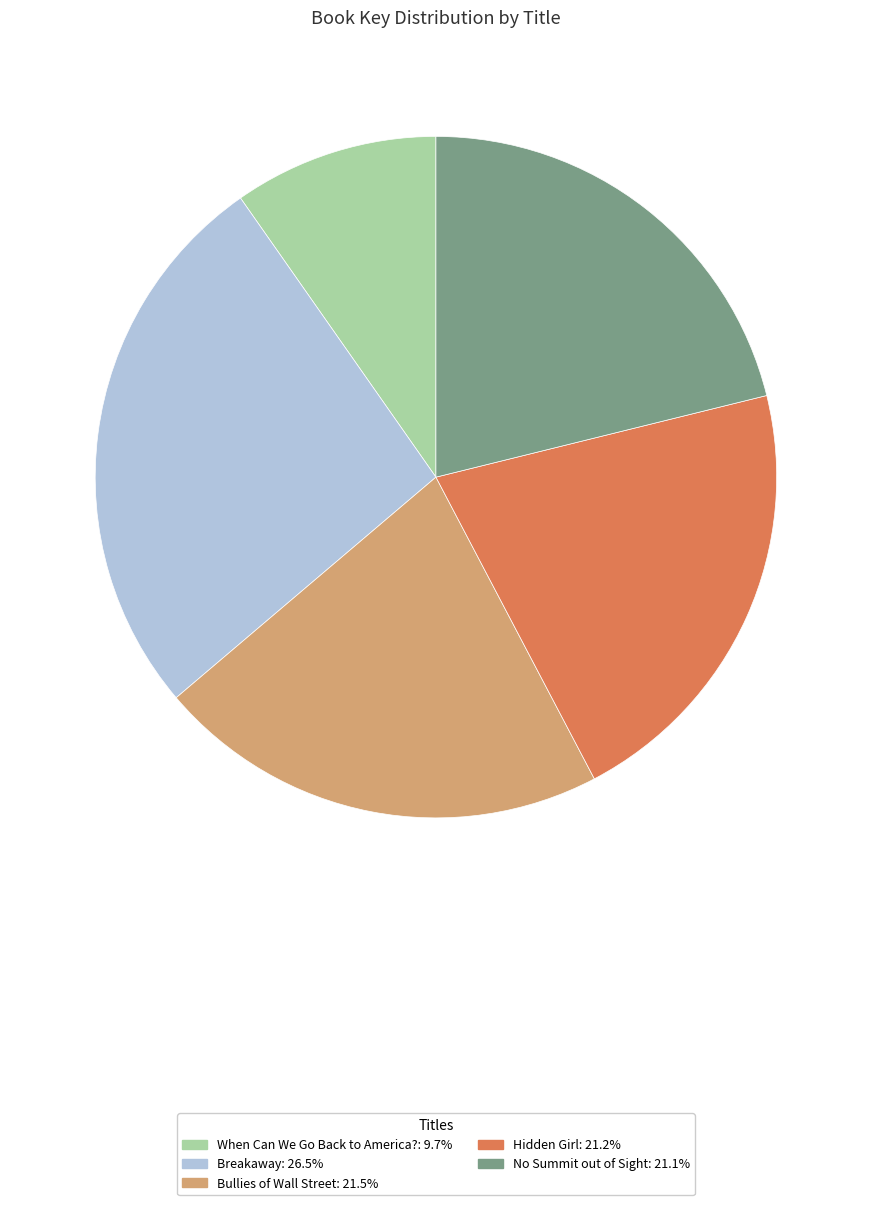

Count the number of slices in the pie.

5